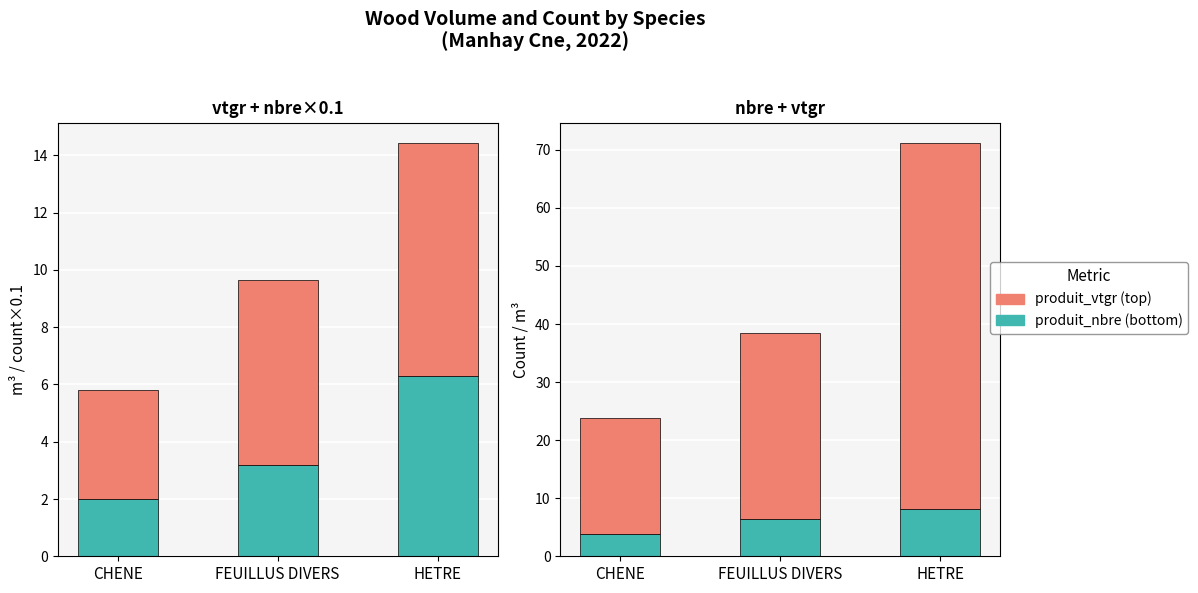

At which label is produit_vtgr closest to 5?

CHENE